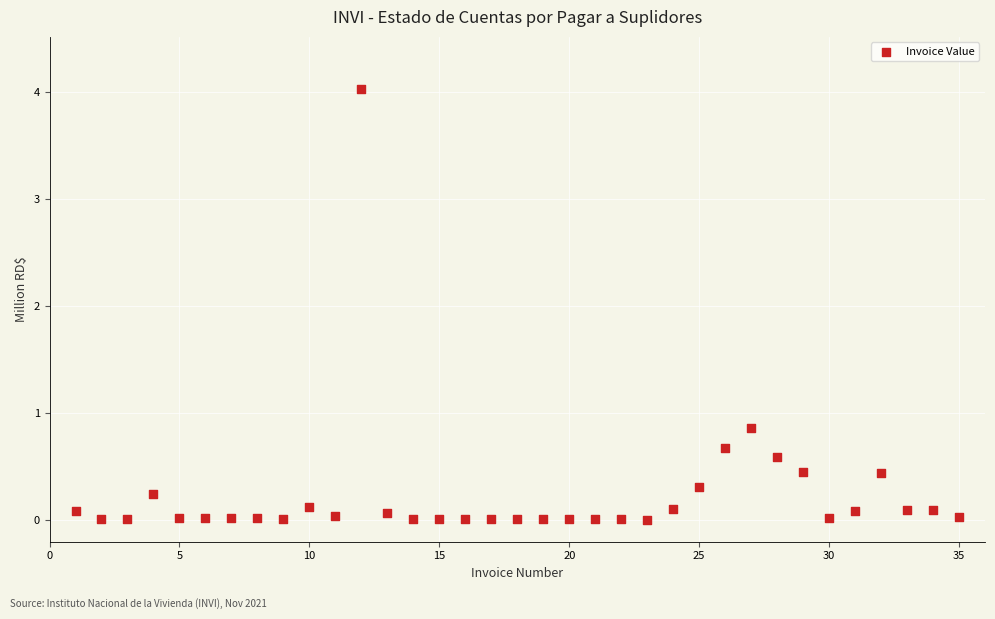

What Y value in the scatter plot is closest to 2?

0.9